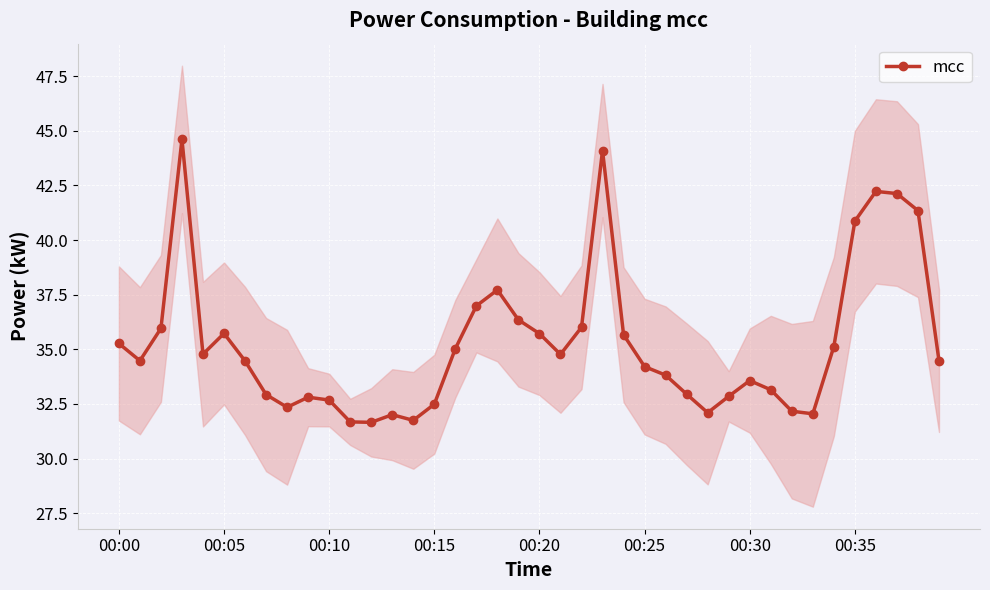

Between 28 and 34, which is larger?

34